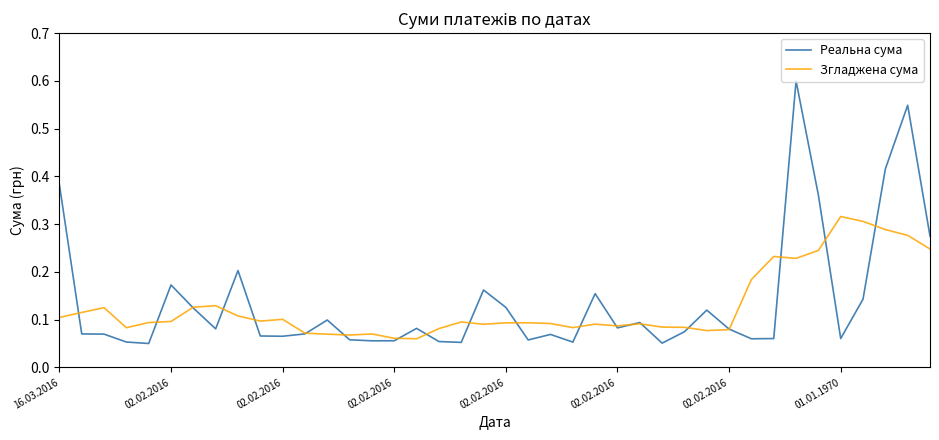

What is the maximum value for Реальна сума?

0.6